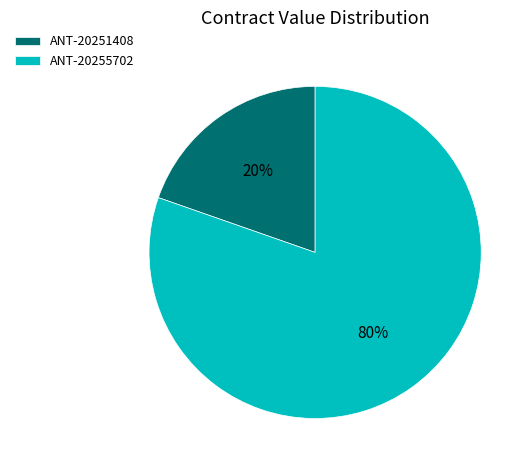

Rank the categories by value from highest to lowest.

ANT-20255702, ANT-20251408